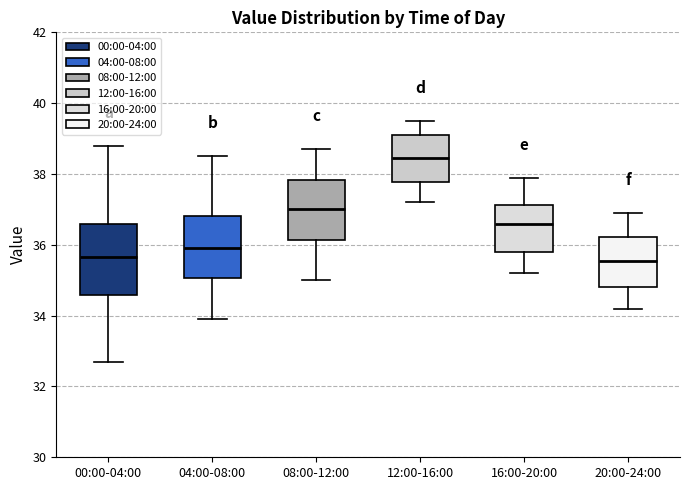

Where is the lower edge of the box for 00:00-04:00 on the y-axis? The values are not printed on the chart, so give them approximately, as read against the axis.

34.6